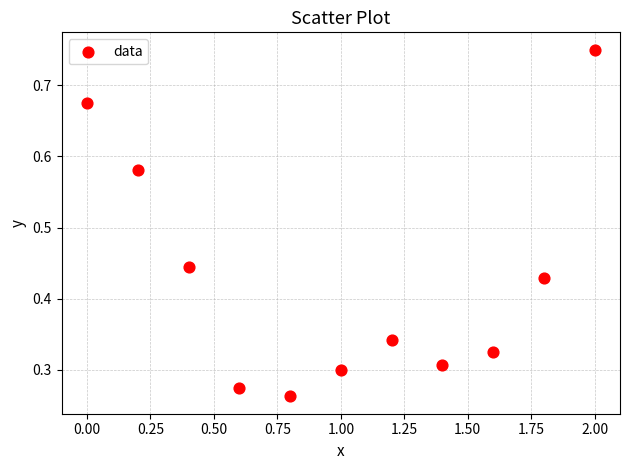

What is the range of Y values (max minus min)?

0.5